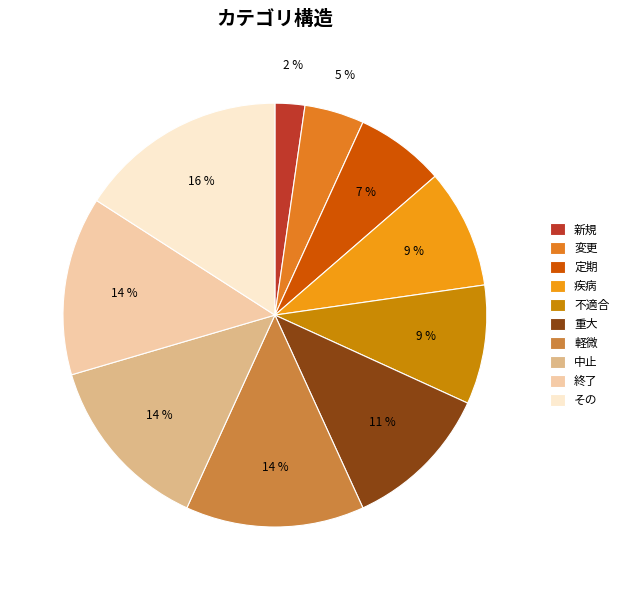

How much of the chart is everything except 疾病?

90.9%